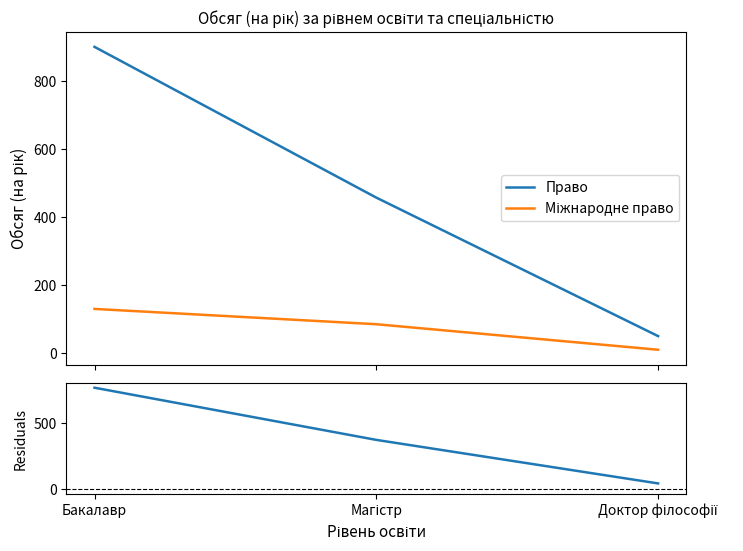

What is the maximum value for Право?

900